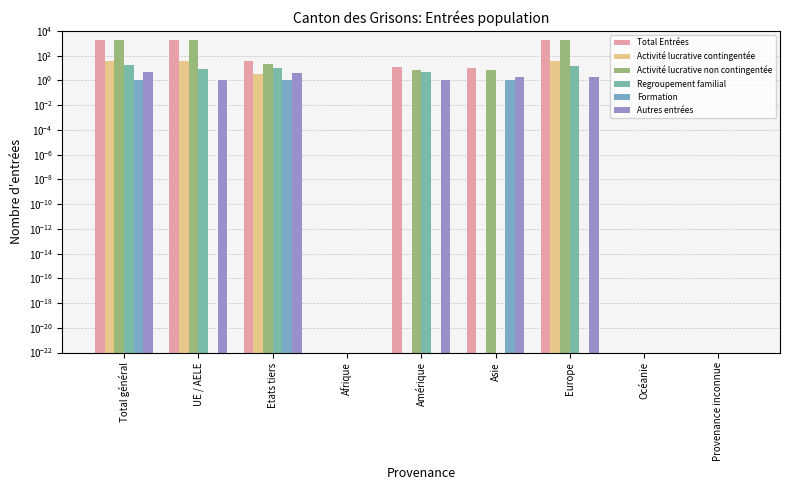

Between UE / AELE and Provenance inconnue, which is larger?

UE / AELE